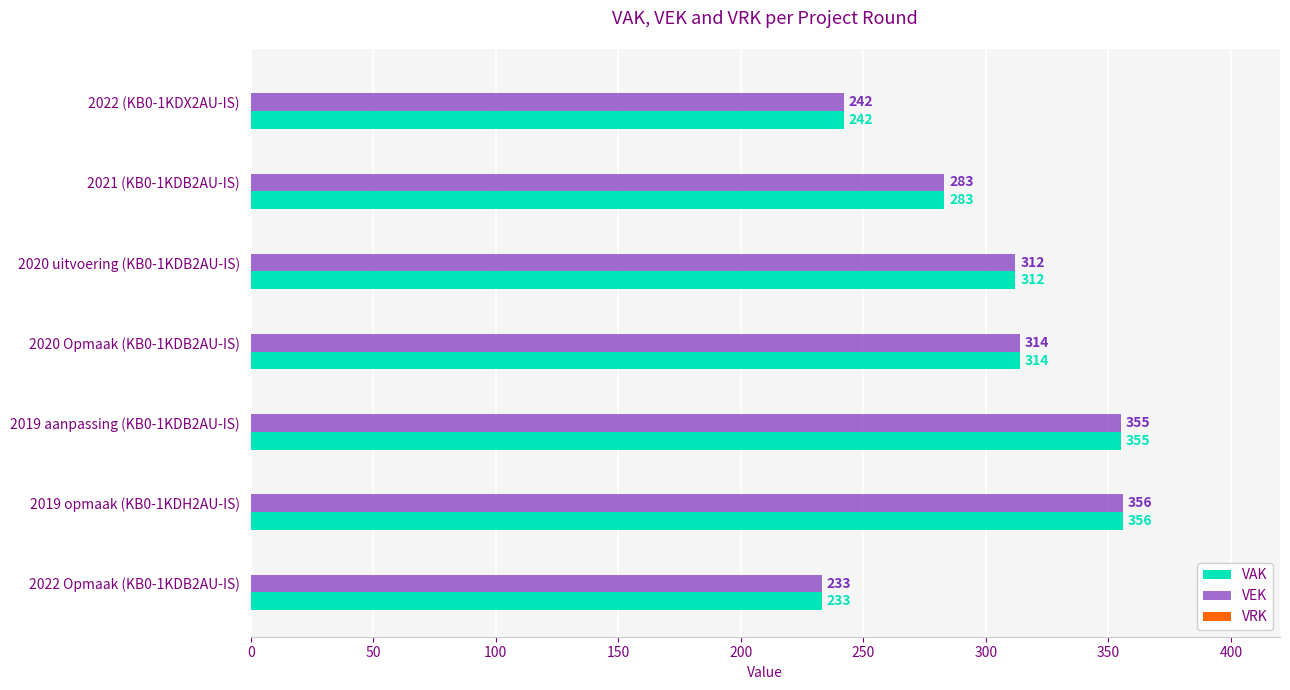

What is the difference between the second highest and second lowest values in the VEK series?

113